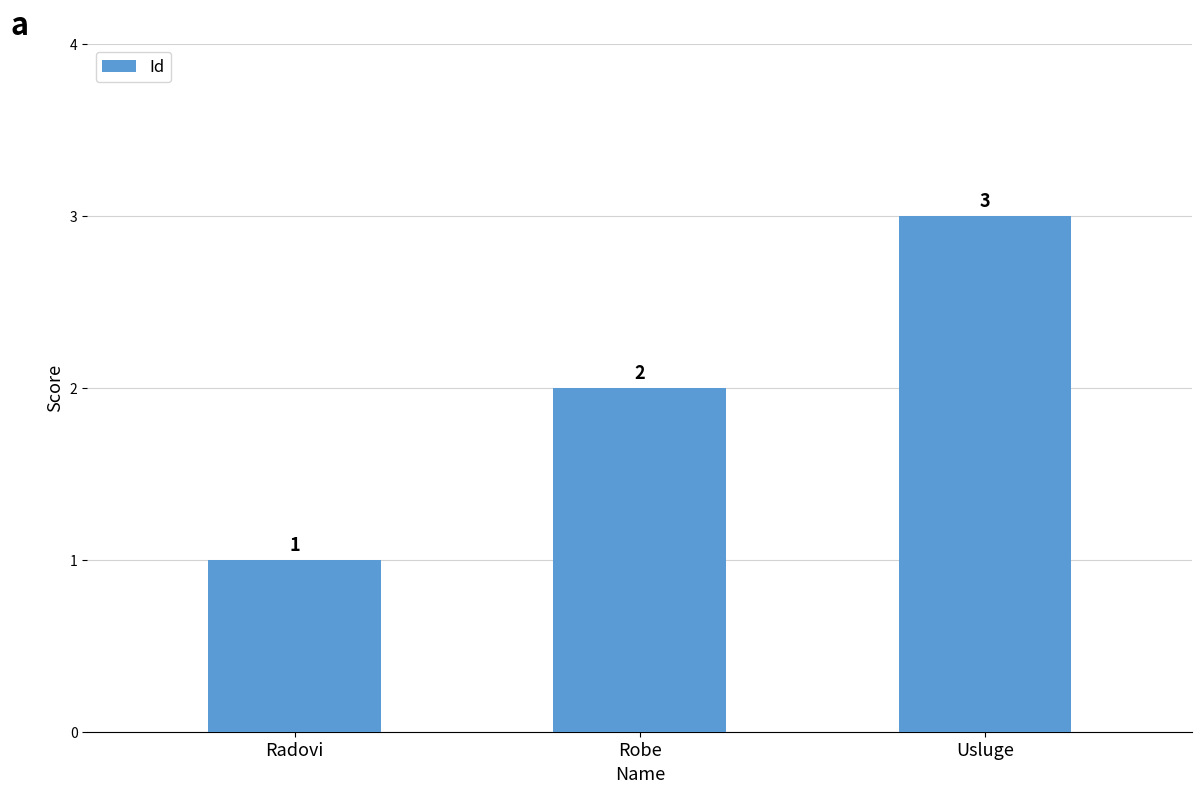

Are the bars grouped side by side (vs. stacked)?

No